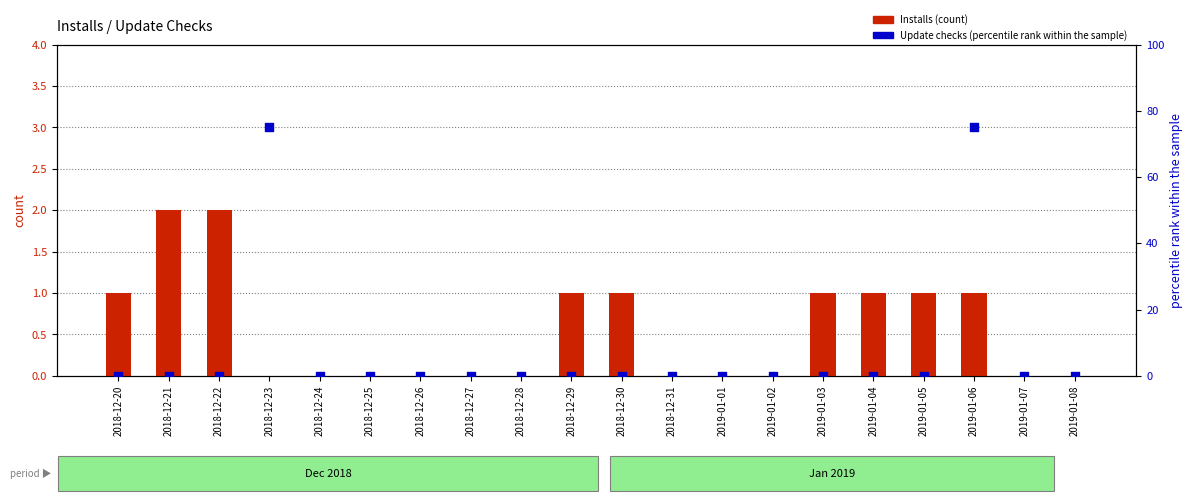

At how many categories does at least one series exceed 47?

2